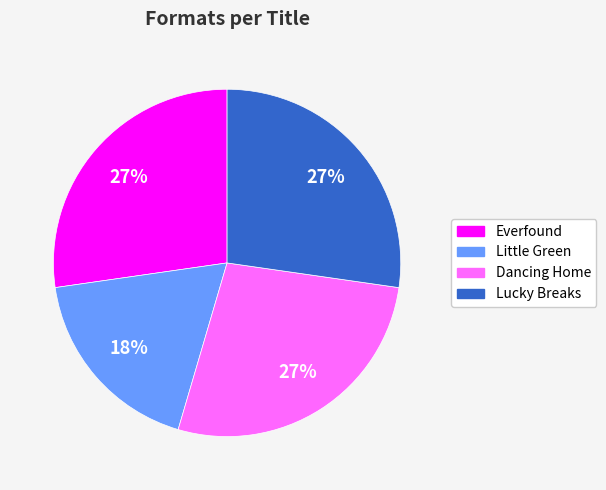

Is there any slice that represents more than half of the pie?

No